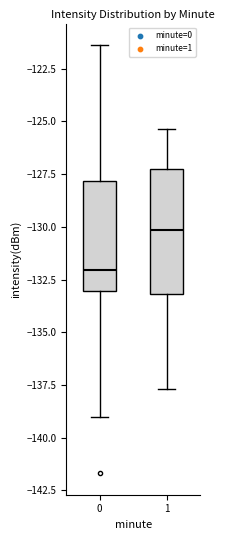

Where does the upper whisker of the box at x = 0 end on the y-axis? The values are not printed on the chart, so give them approximately, as read against the axis.

-121.5